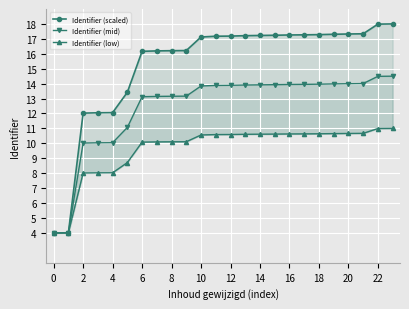

At how many categories does at least one series exceed 6?

22